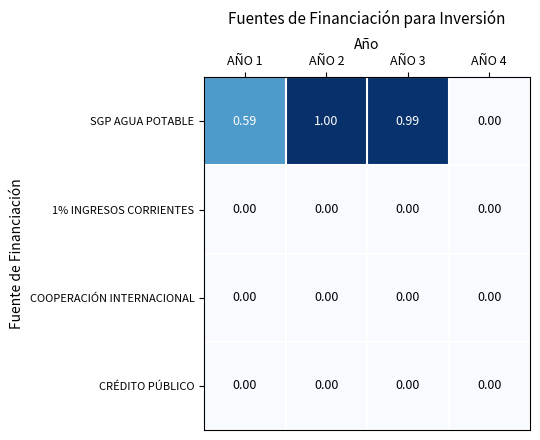

Which series has the largest total across all categories?

SGP AGUA POTABLE